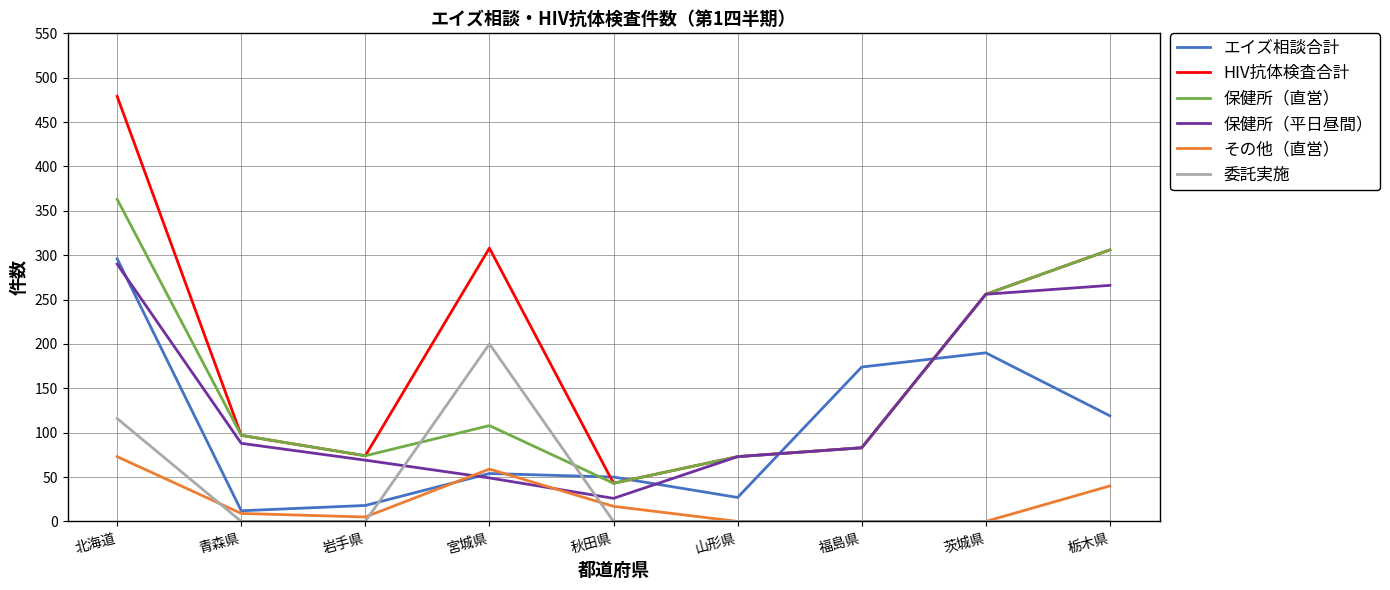

Which series has the widest spread of values?

HIV抗体検査合計